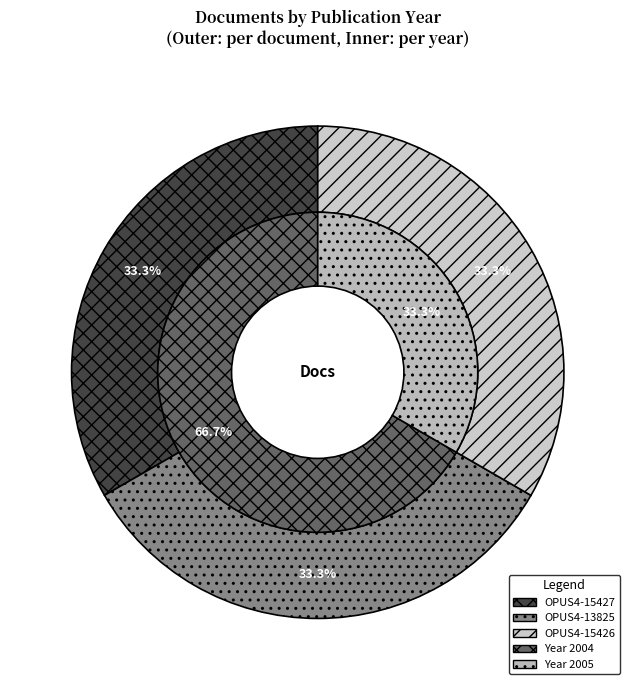

What is the ratio of the value at OPUS4-15426 to the value at OPUS4-13825?

1.0